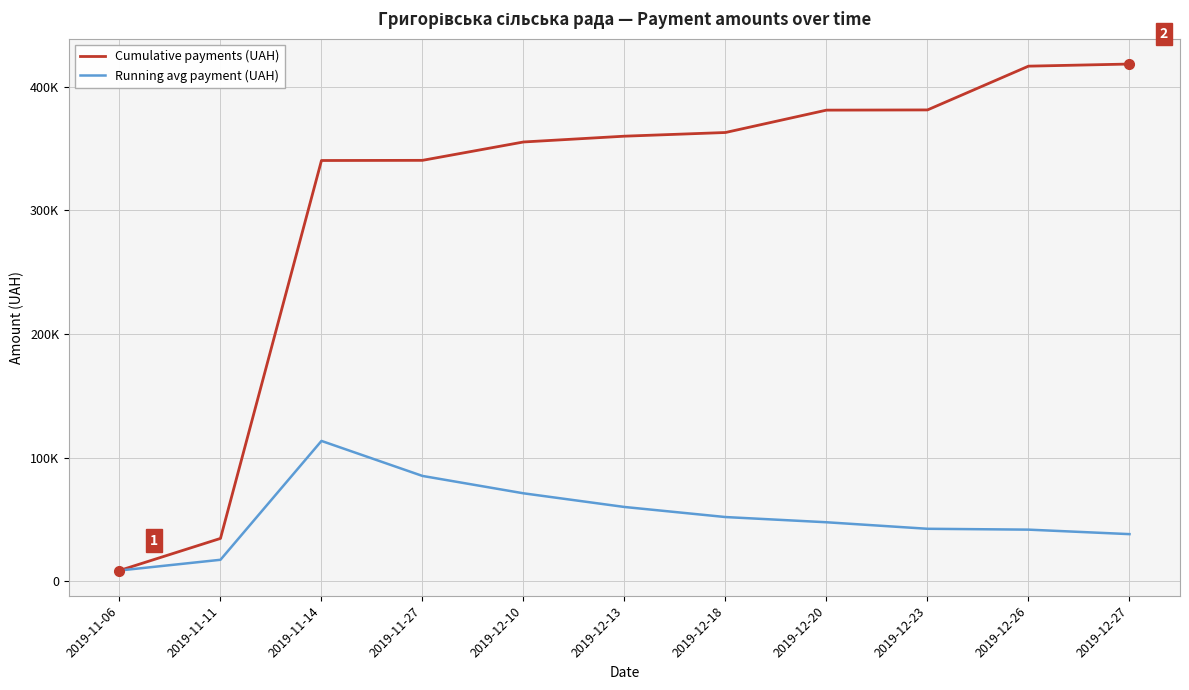

Is this an area chart (filled region under the line)?

No